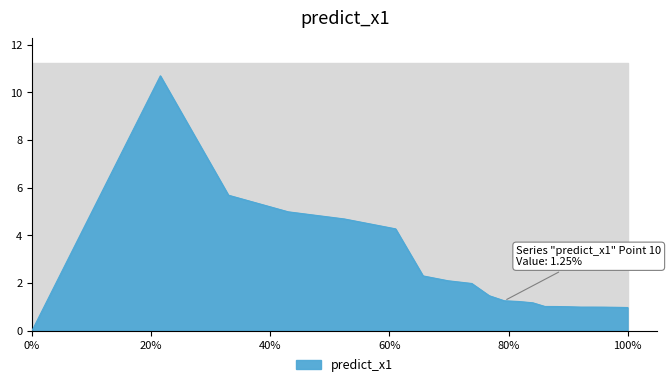

The chart shows a value of 1.0 at NOW. True or false?

True